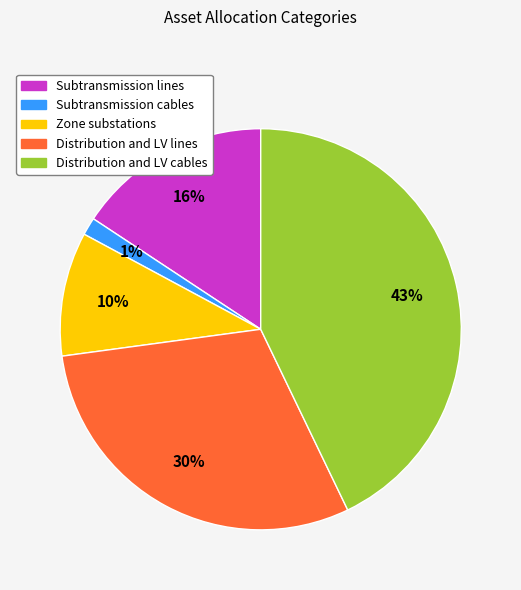

What percentage is the Distribution and LV cables slice, to the nearest percent?

43%